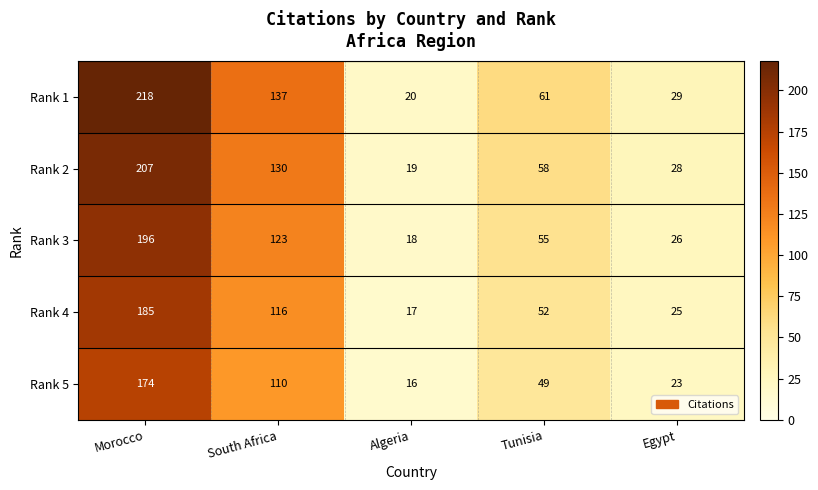

At South Africa, list the series in order from smallest to largest.

Rank 5, Rank 4, Rank 3, Rank 2, Rank 1